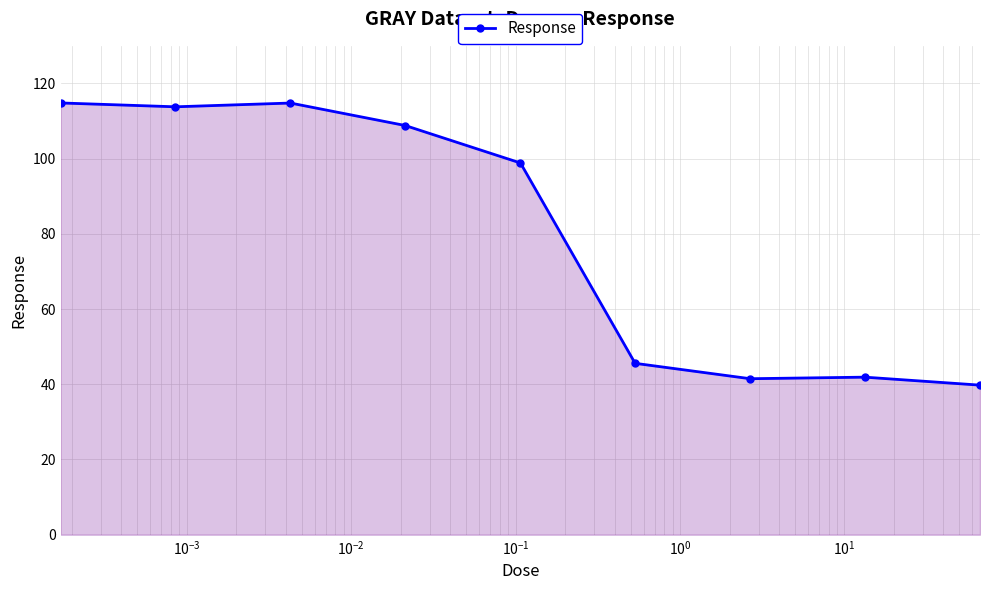

What is the smallest value displayed?

39.8